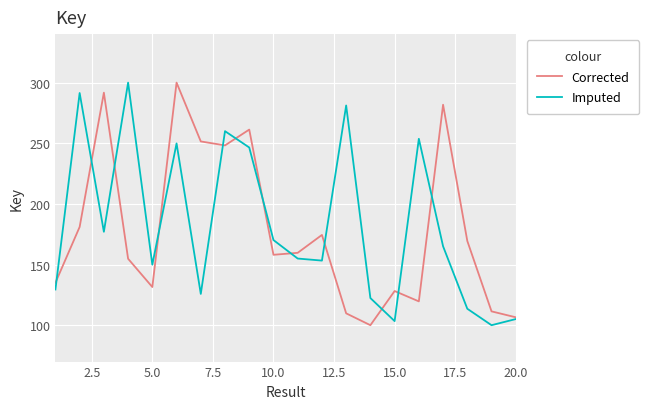

What is the minimum value for Corrected?

100.0